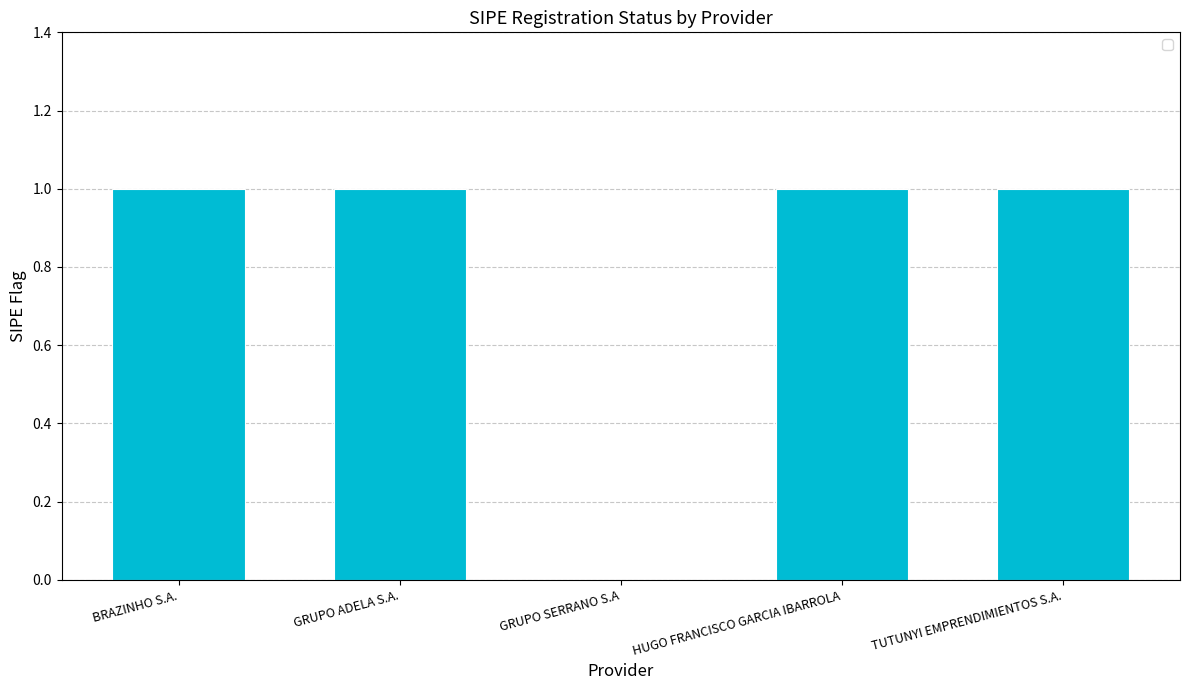

Reading right to left, extract all data points from this chart.

TUTUNYI EMPRENDIMIENTOS S.A.=1	HUGO FRANCISCO GARCIA IBARROLA=1	GRUPO SERRANO S.A=0	GRUPO ADELA S.A.=1	BRAZINHO S.A.=1